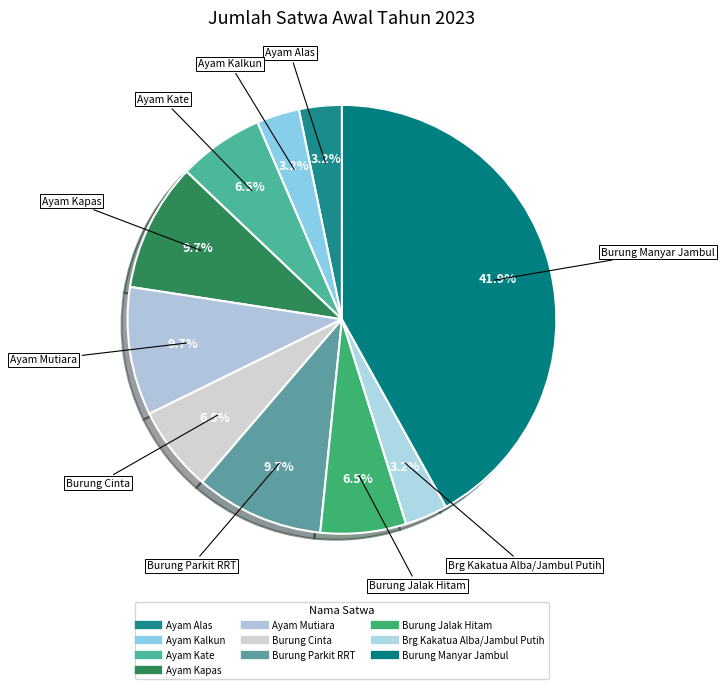

Rank the categories by value from highest to lowest.

Burung Manyar Jambul, Ayam Kapas, Ayam Mutiara, Burung Parkit RRT, Ayam Kate, Burung Cinta, Burung Jalak Hitam, Ayam Alas, Ayam Kalkun, Brg Kakatua Alba/Jambul Putih